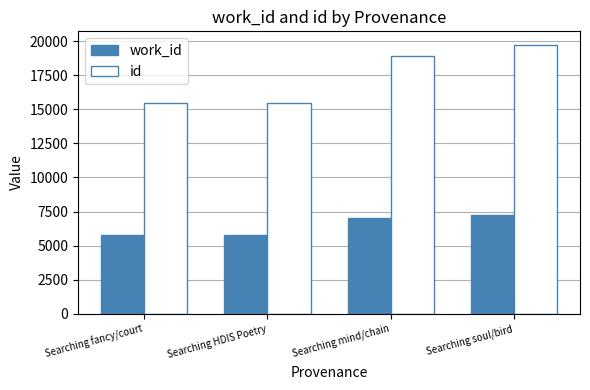

Read the id value at Searching soul/bird.

19736